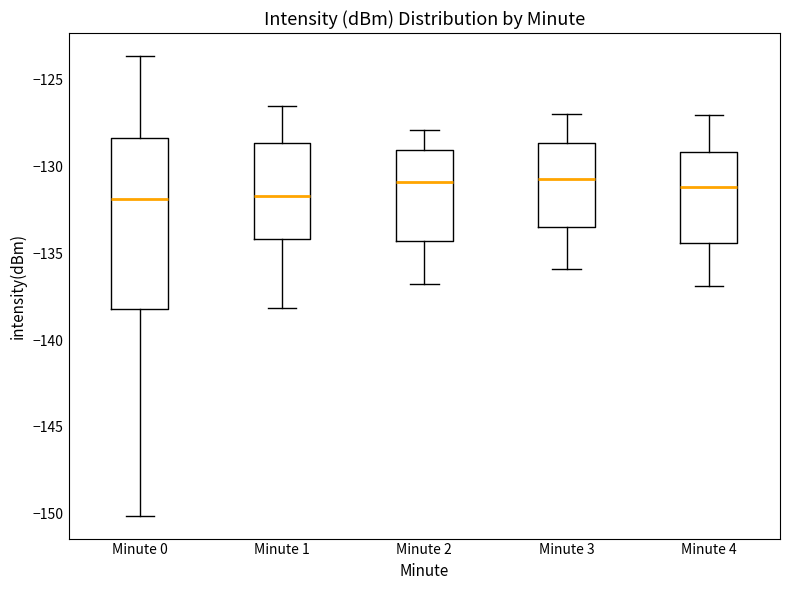

Comparing the boxes themselves (not the whiskers), which one is the tallest?

Minute 0